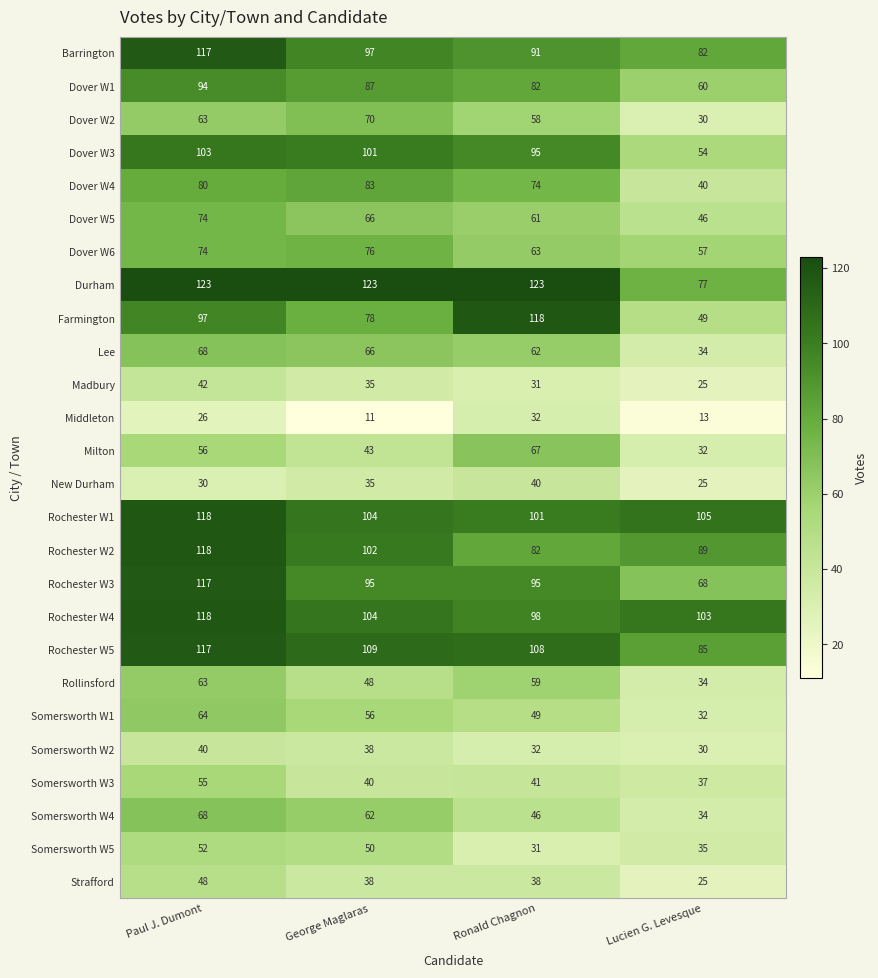

Where does the Lee series first go above 66?

Paul J. Dumont